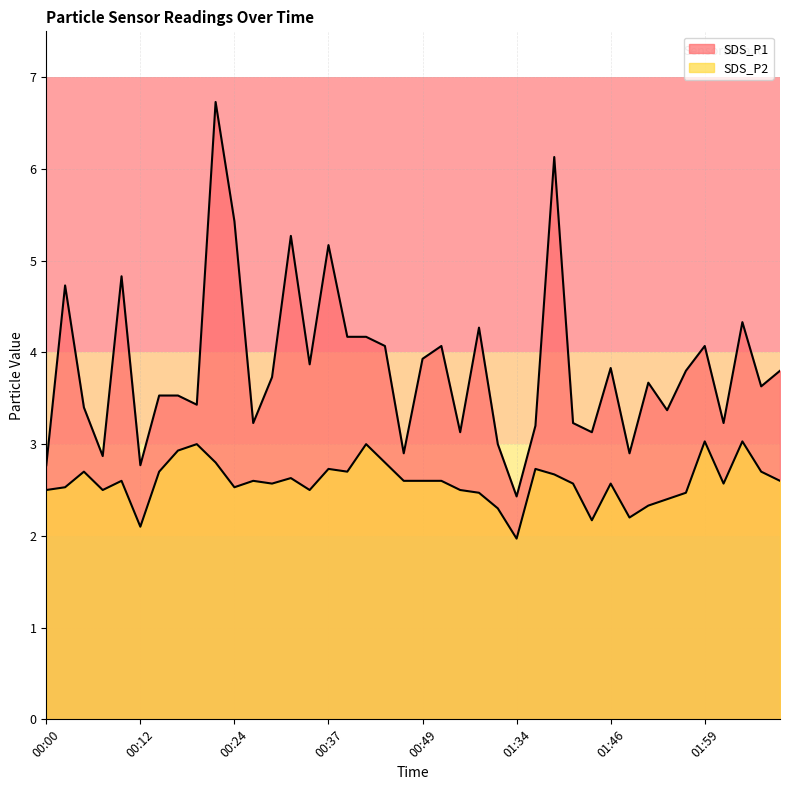

What is the label of the 23rd point from the right?

00:42